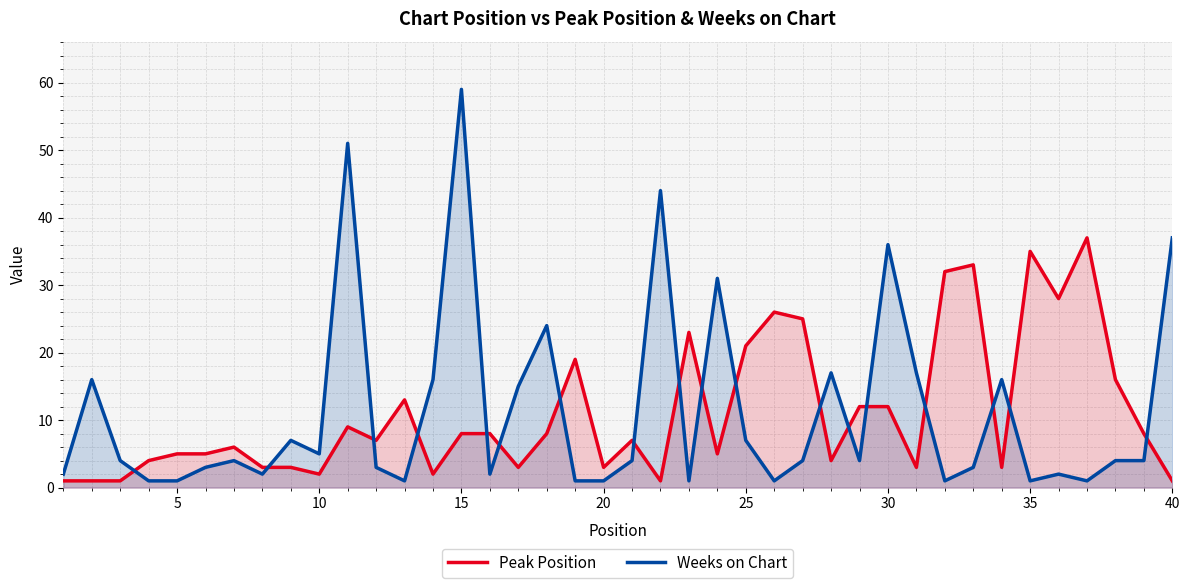

How many times do Peak Position and Weeks on Chart cross each other?

18